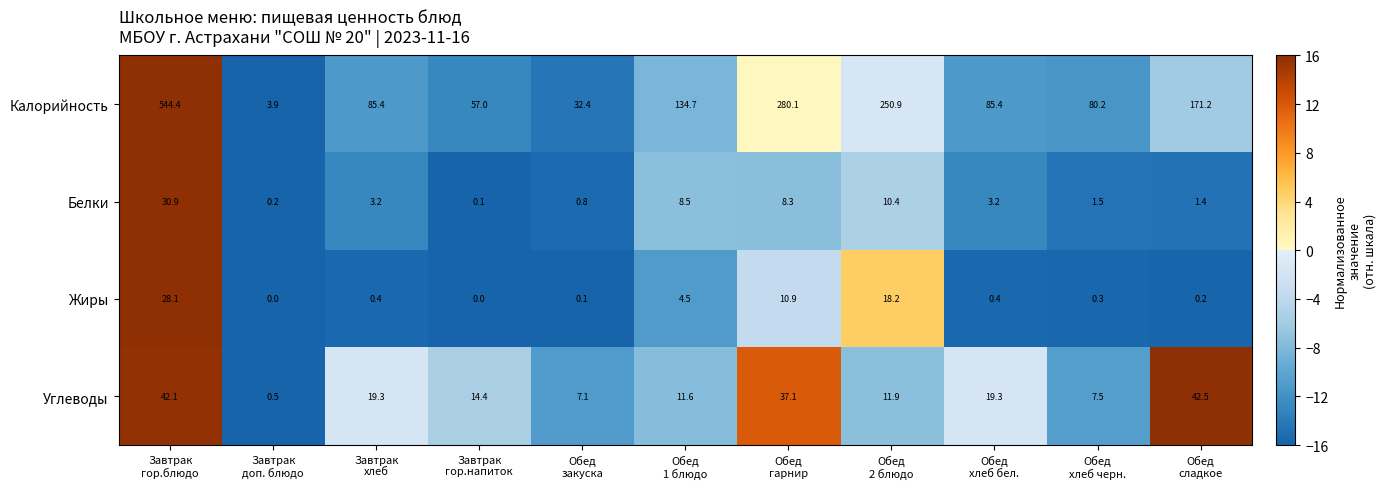

What is the difference between the maximum and minimum values in the Углеводы series?

42.0